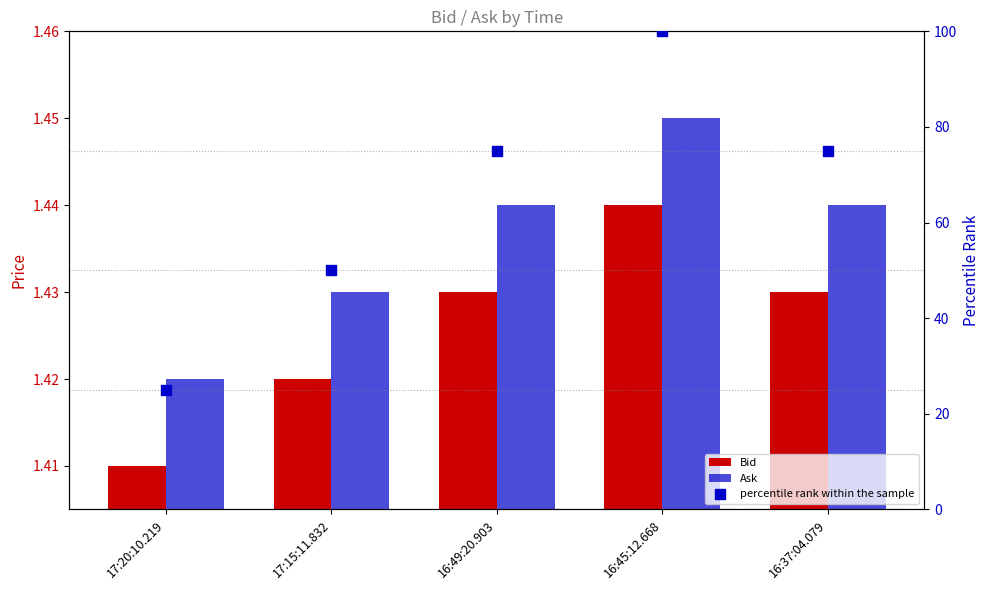

What are all the series names shown in the legend?

Bid, Ask, percentile rank within the sample